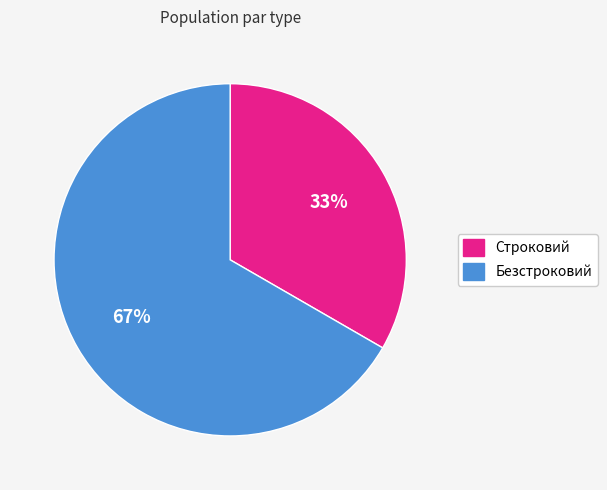

Is it true that Безстроковий is 59% of the pie?

False